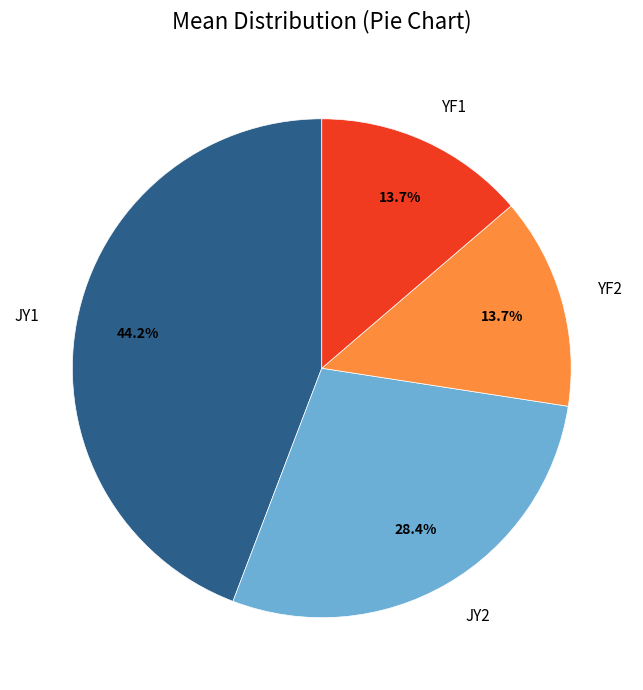

Does any single category account for the majority?

No